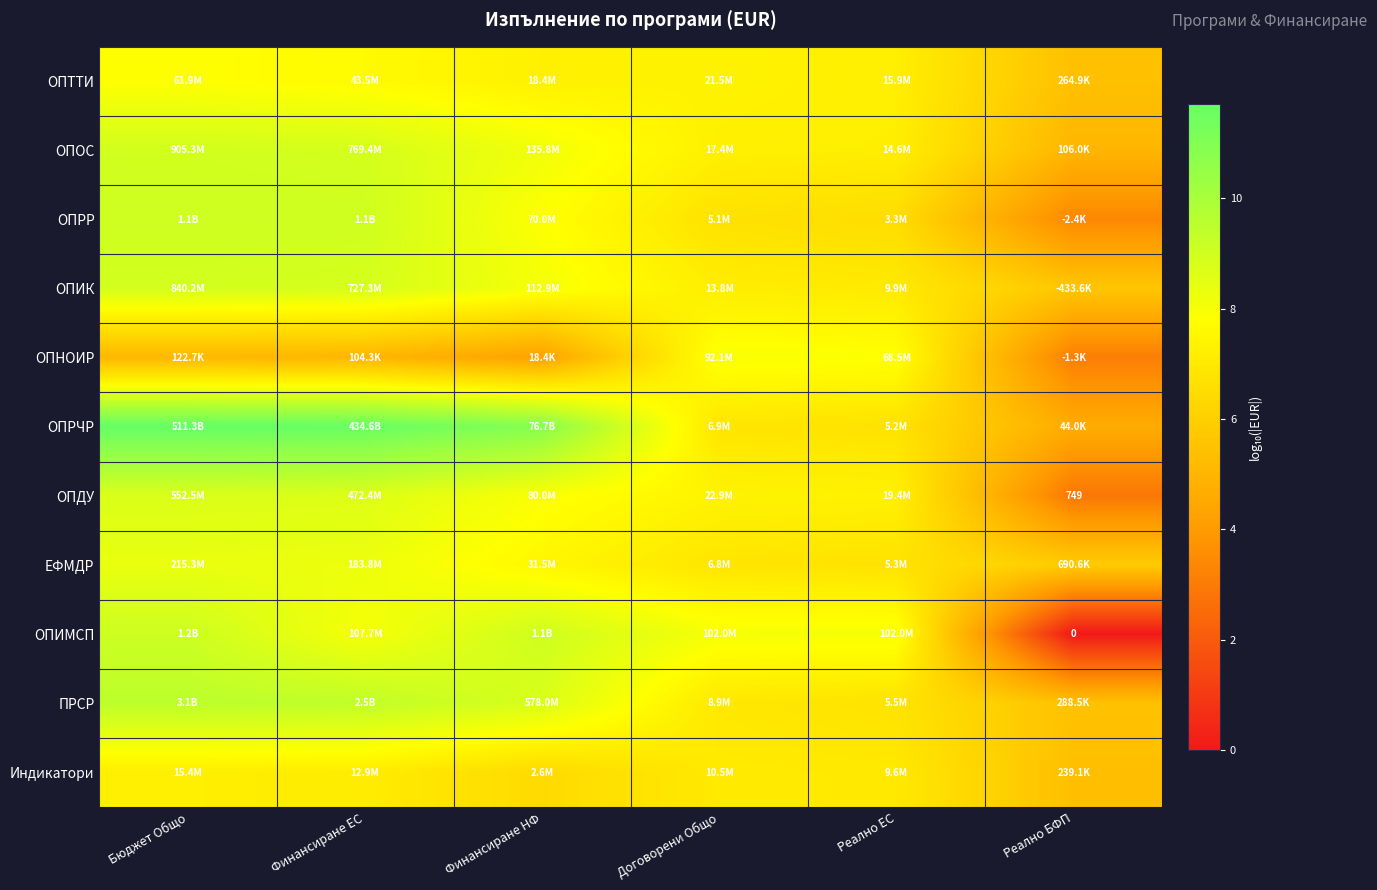

At Реално ЕС, list the series in order from smallest to largest.

ОПРР, ОПРЧР, ЕФМДР, ПРСР, Индикатори, ОПИК, ОПОС, ОПТТИ, ОПДУ, ОПНОИР, ОПИМСП